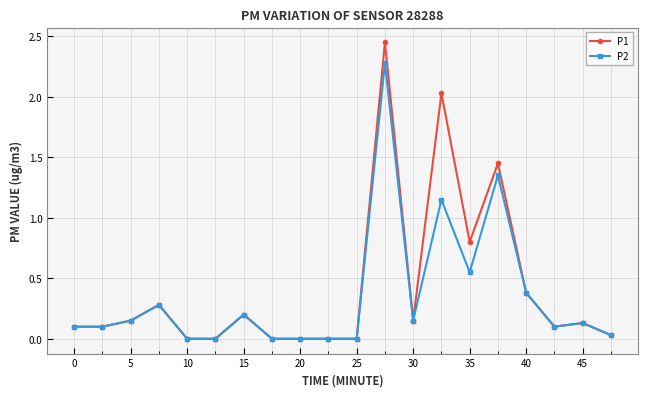

True or false: P1 has more than 0 points higher than both neighbors.

True